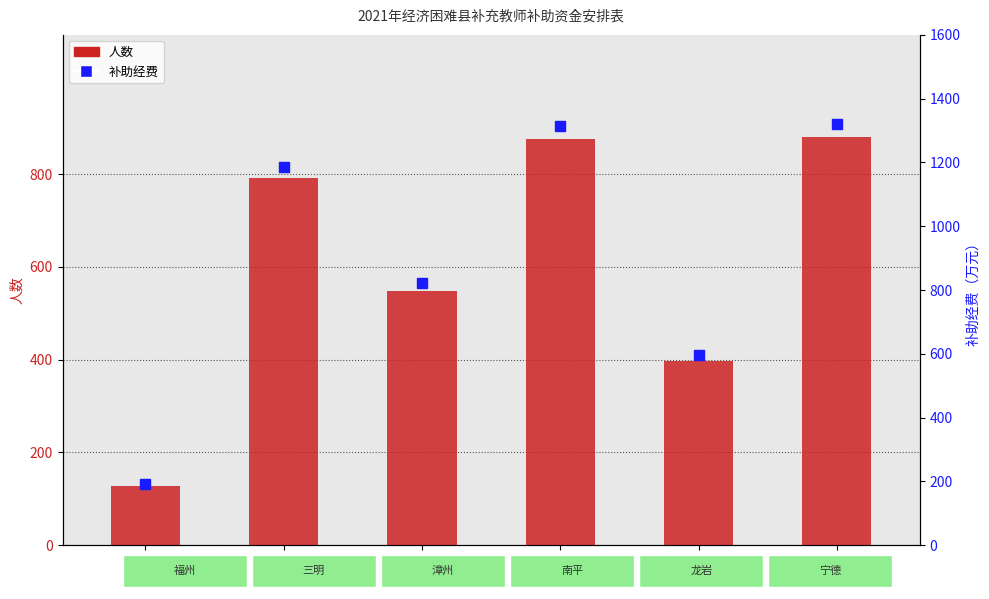

At which category is the sum across all series the highest?

宁德